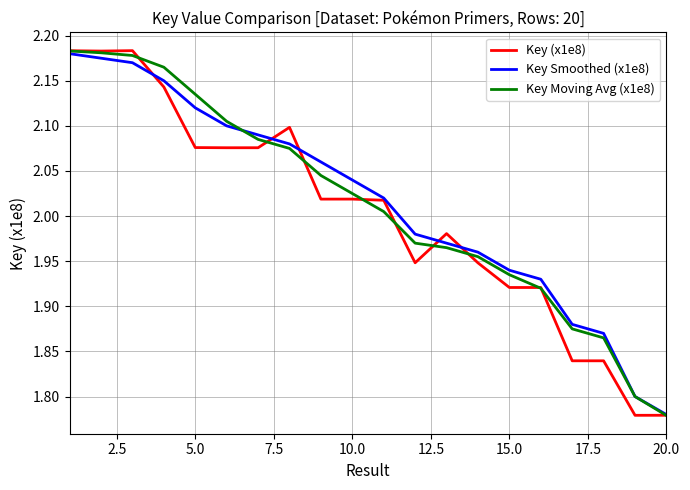

Which series has the widest spread of values?

Key (x1e8)